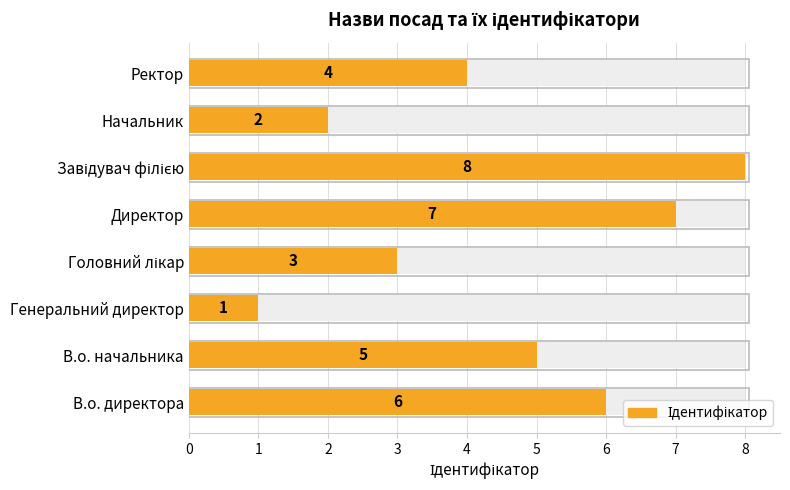

Count the number of data series in this chart.

1